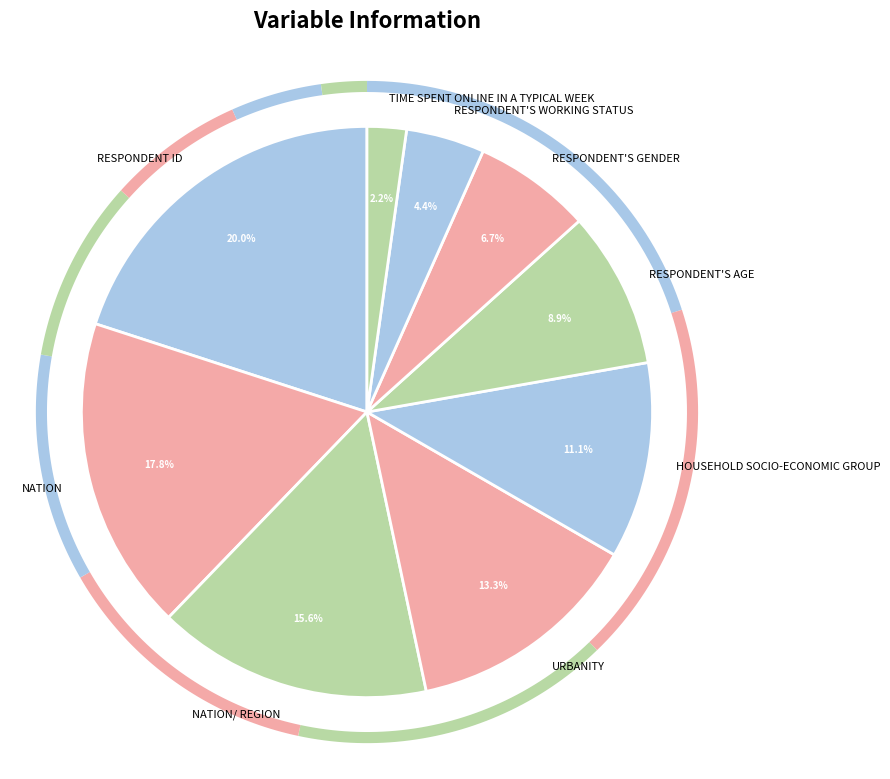

Which category has the smallest portion of the pie?

TIME SPENT ONLINE IN A TYPICAL WEEK